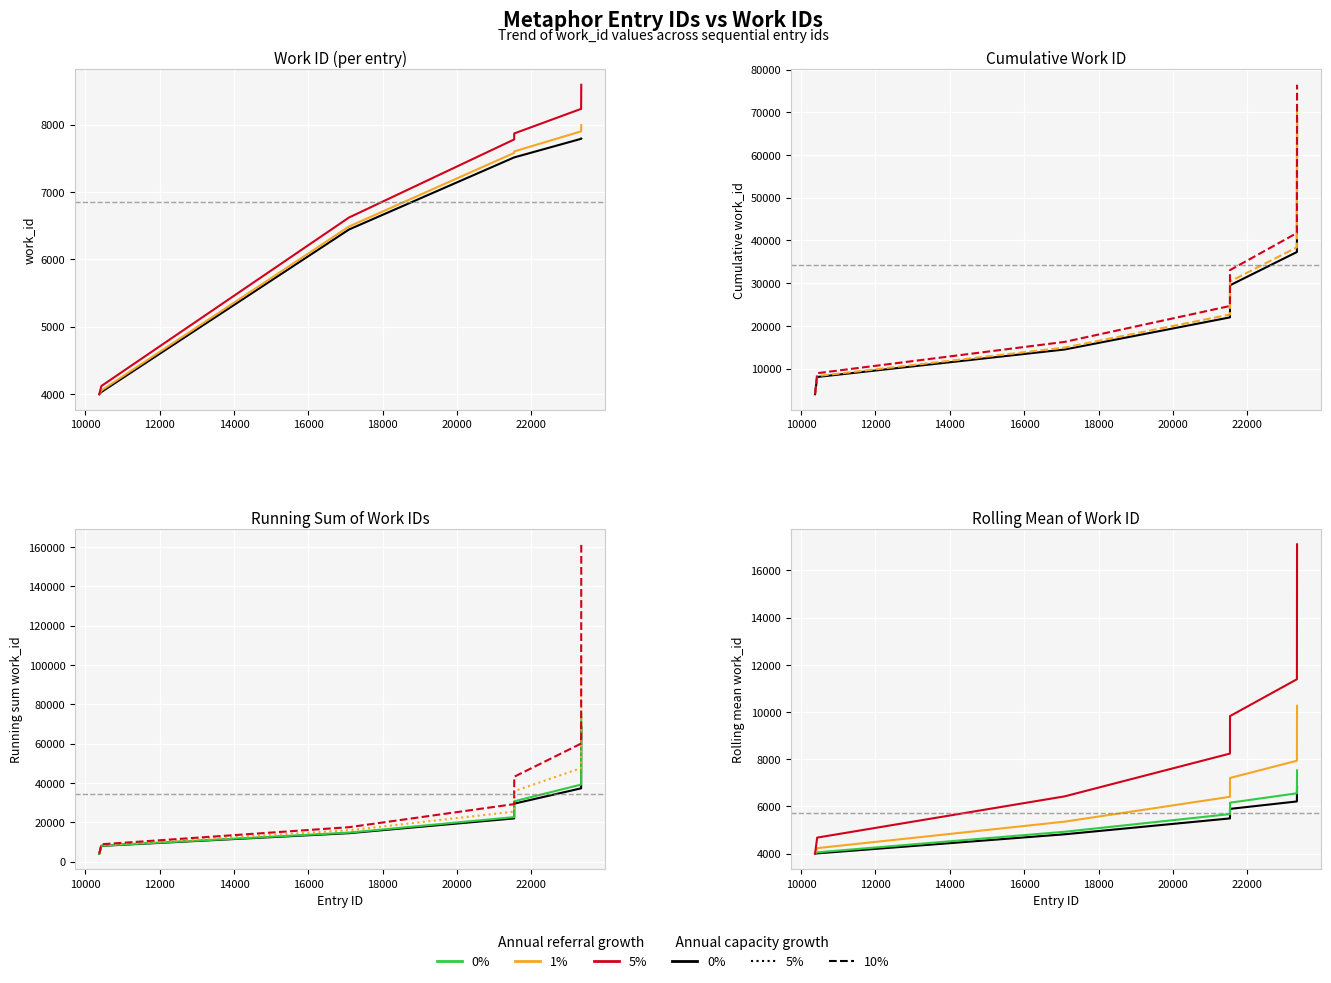

At which label does id reach its minimum?

10376